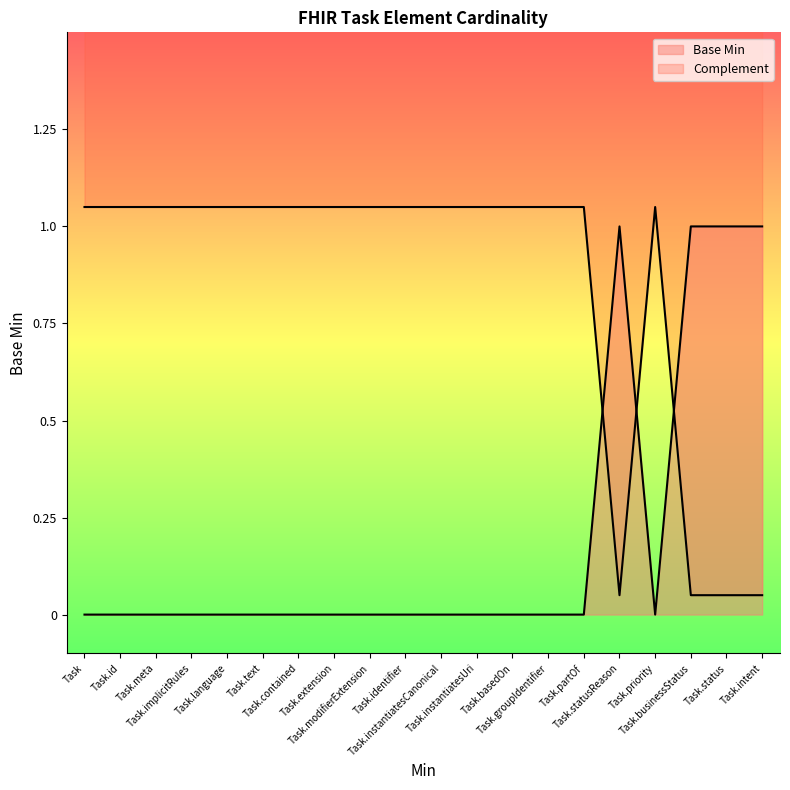

What is the difference between the values at Task.language and Task.businessStatus?

1